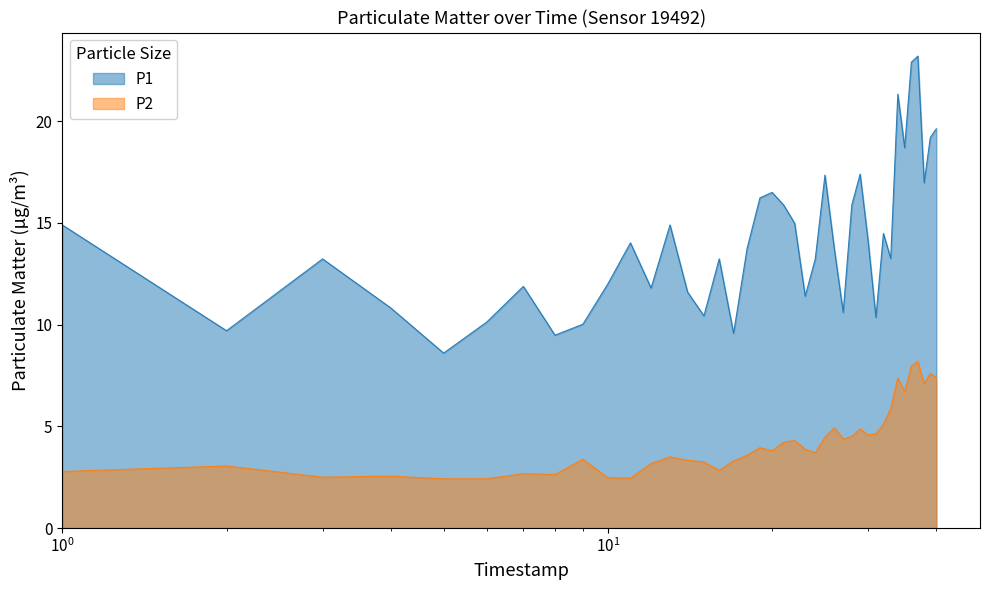

What is the value of the P1 point at the 31st from the left?

10.3